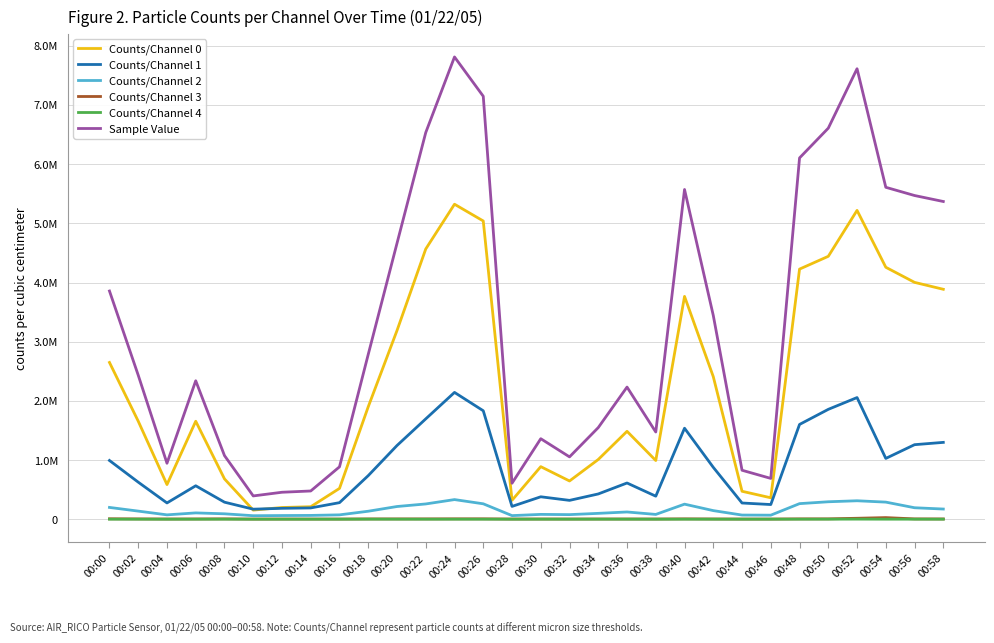

What is the sum of the Counts/Channel 1 values at 00:16 and 00:36?

895532